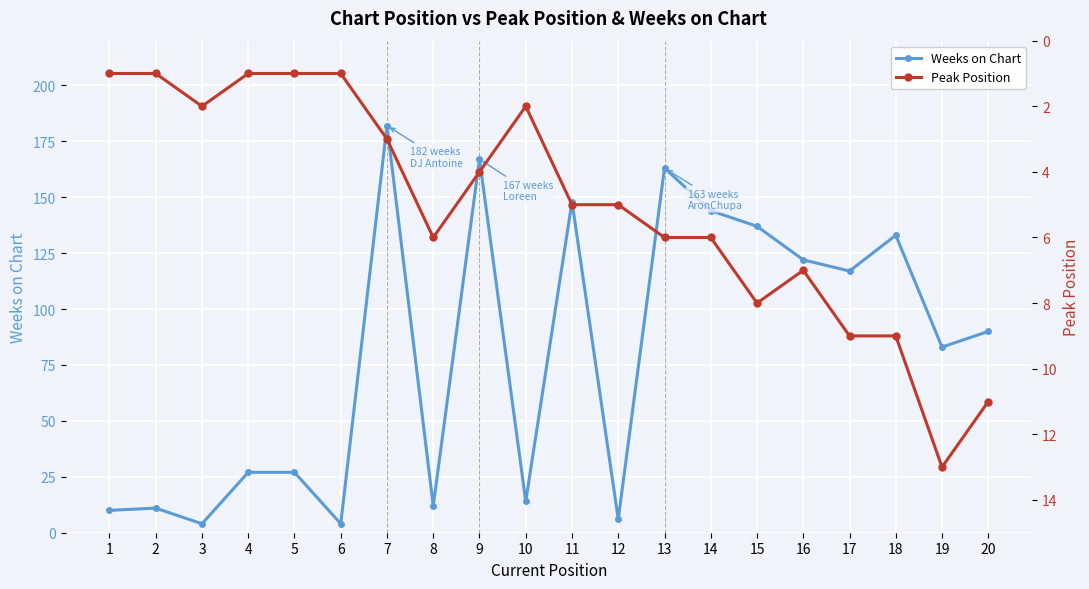

Is it true that Peak Position equals 5 at 11?

True